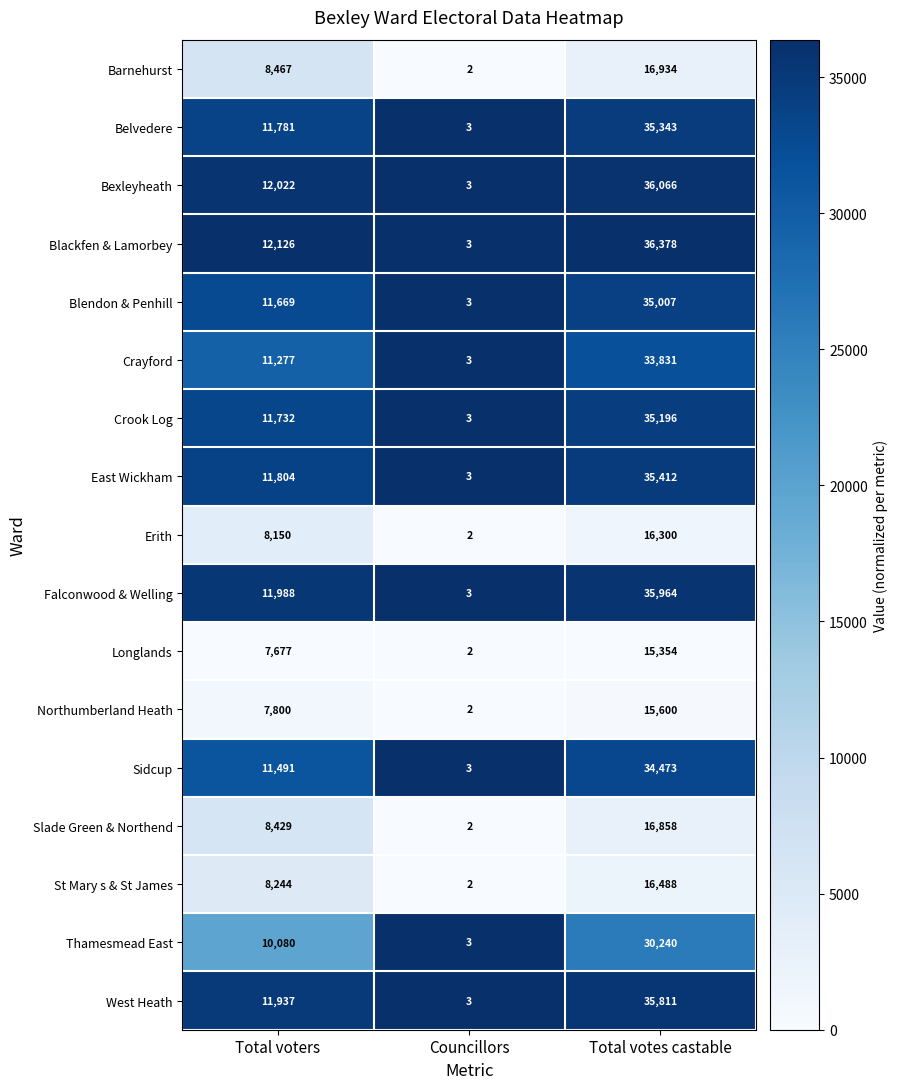

Which series has the largest range (max minus min)?

Blackfen & Lamorbey